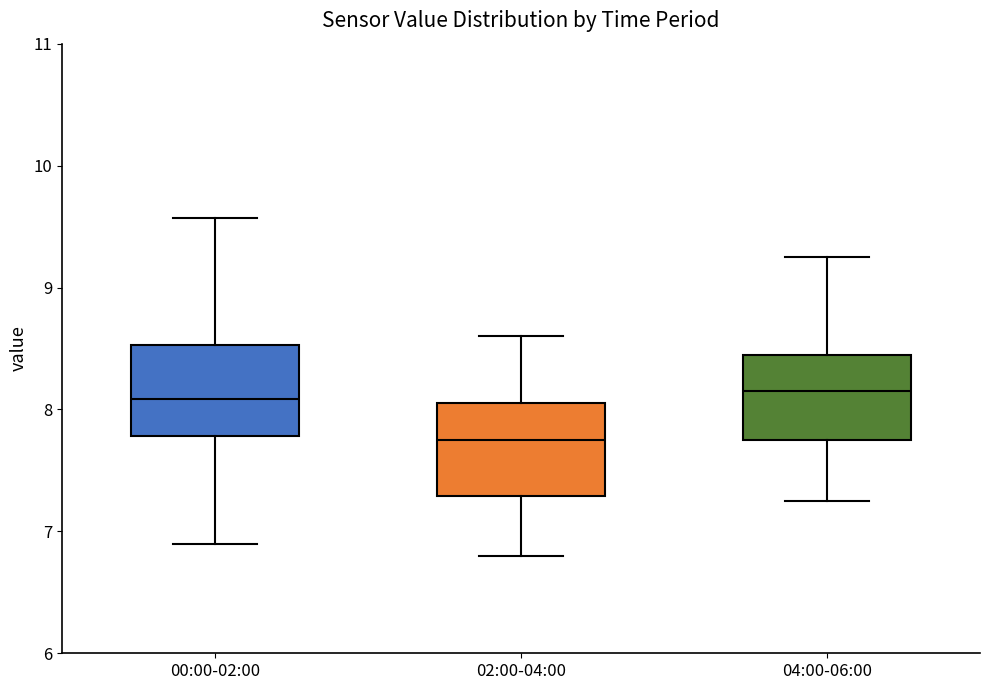

Reading left to right, transcribe this box plot: for each box, give where its median line is, the range the box spans, and where its two whiskers end, as read against the y-axis. The values are not printed on the chart, so give them approximately, as read against the axis.

00:00-02:00: median 8.1, box 7.8 to 8.5, whiskers 6.9 to 9.6
02:00-04:00: median 7.8, box 7.3 to 8.1, whiskers 6.8 to 8.6
04:00-06:00: median 8.2, box 7.8 to 8.5, whiskers 7.3 to 9.3